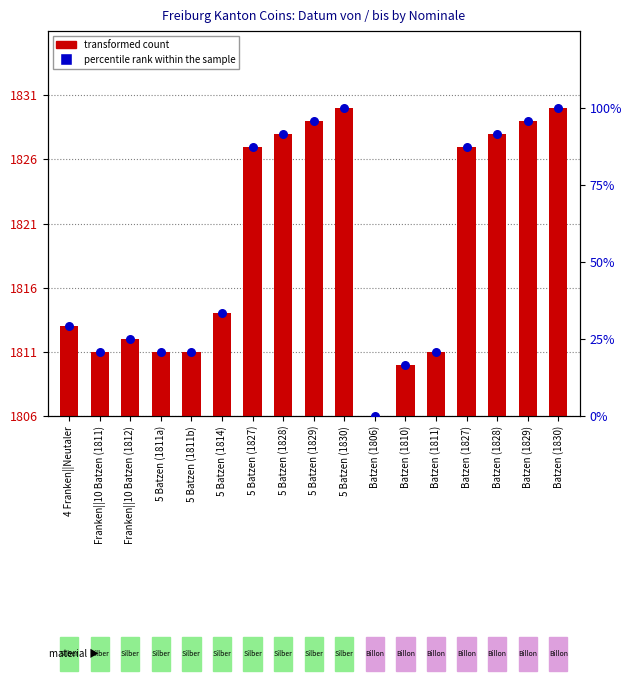

Which series reaches the maximum Y coordinate?

percentile rank within the sample